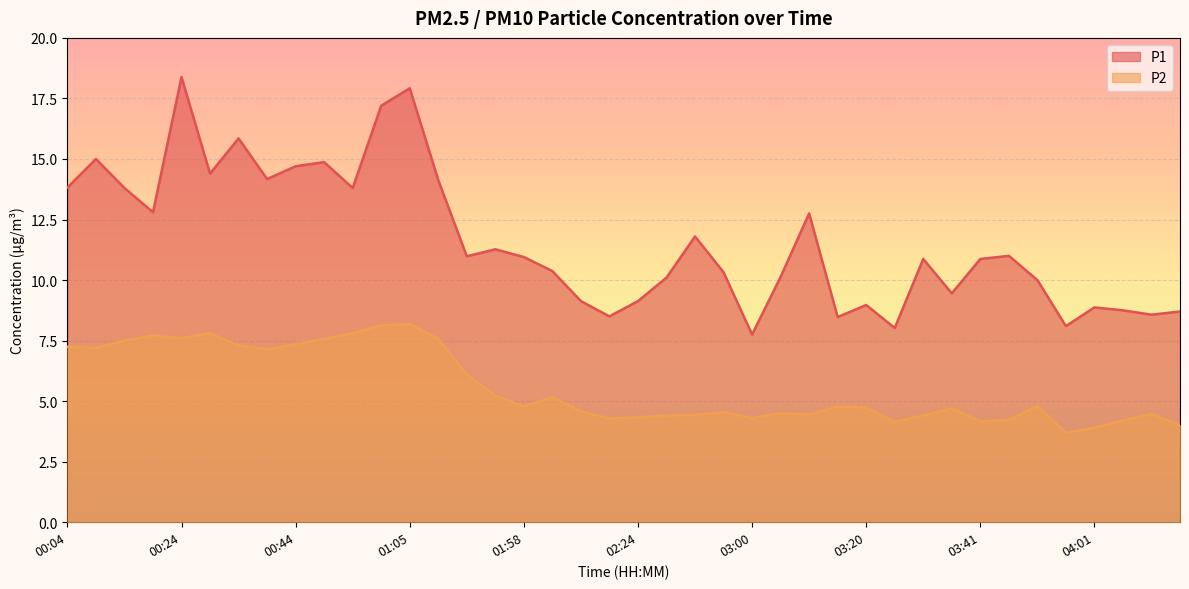

What is the difference between the second highest and second lowest values in the P1 series?

9.9